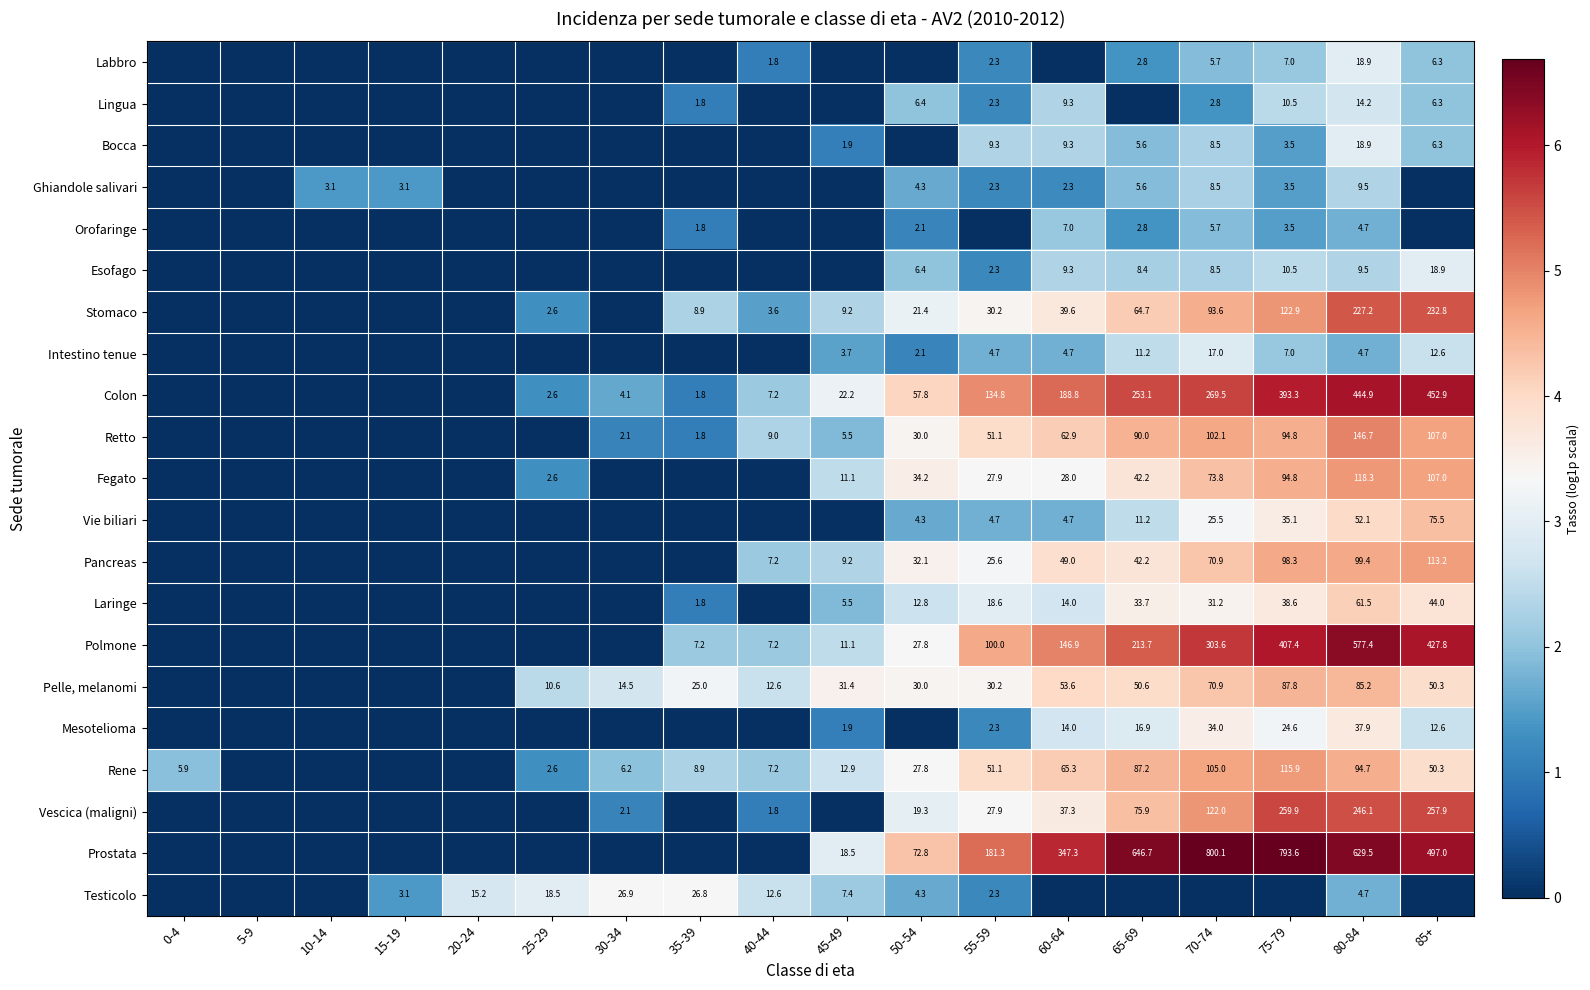

What is the difference between the Bocca values at 60-64 and 65-69?

3.7